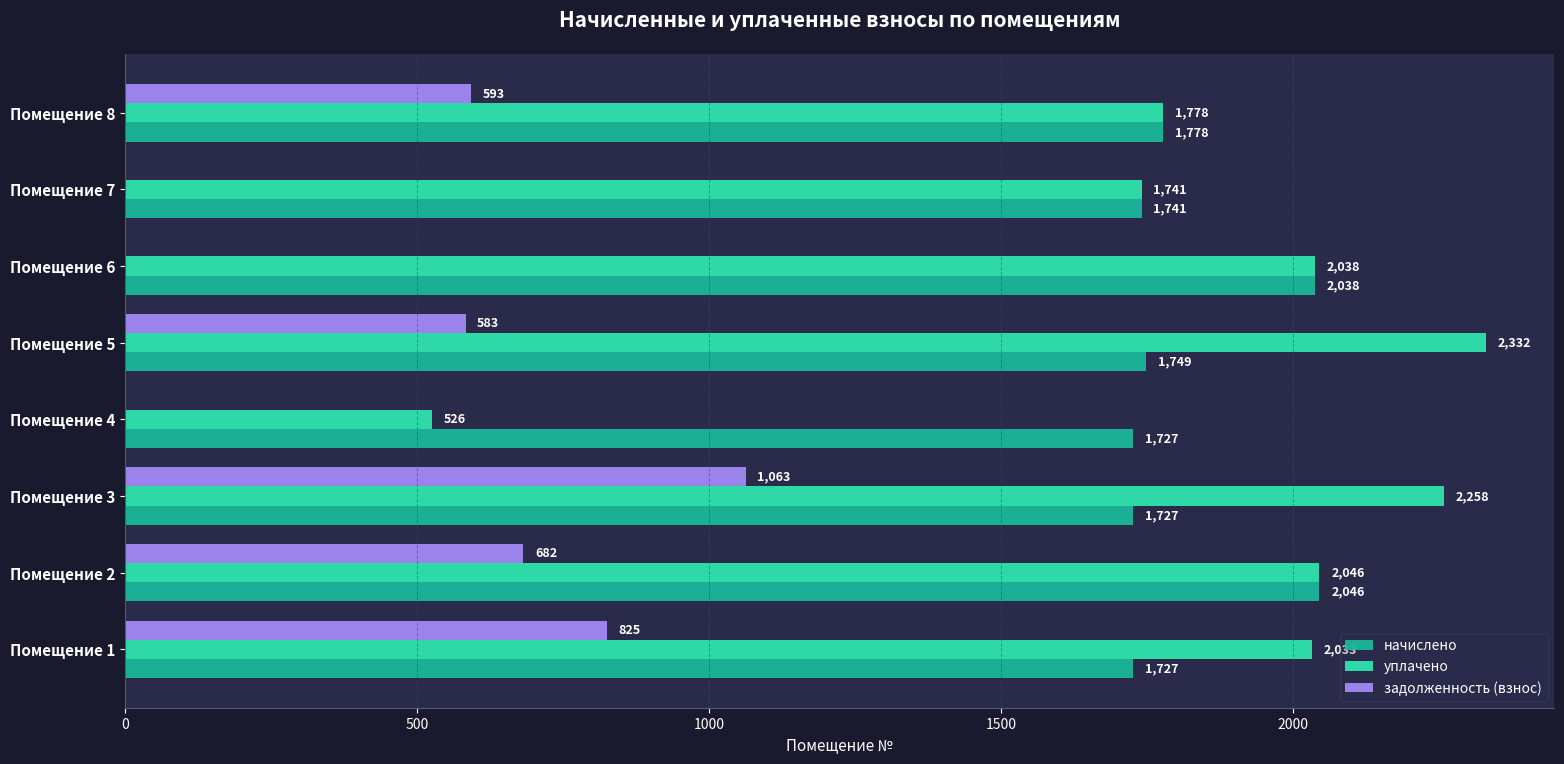

How many data points does each series have?

8